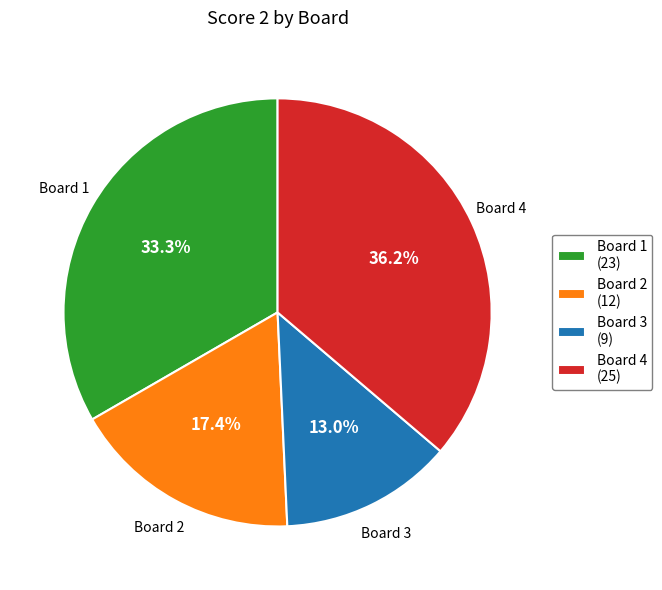

Combined, what portion of the pie is Board 1 (23) and Board 4 (25)?

69.6%